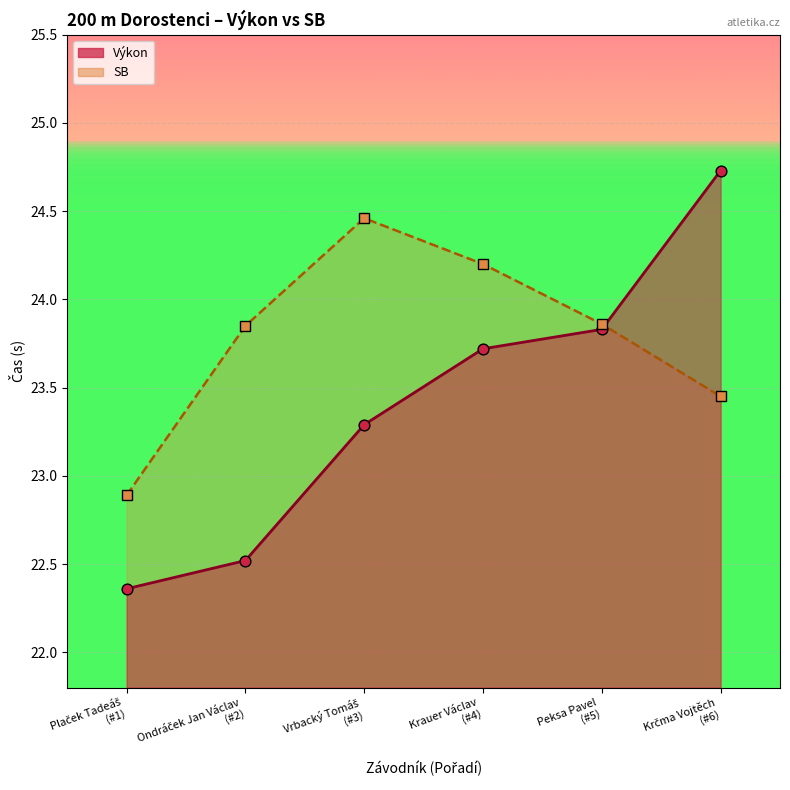

Is the value of SB at Plaček Tadeáš (#1) greater than the value of Výkon at Krauer Václav (#4)?

No